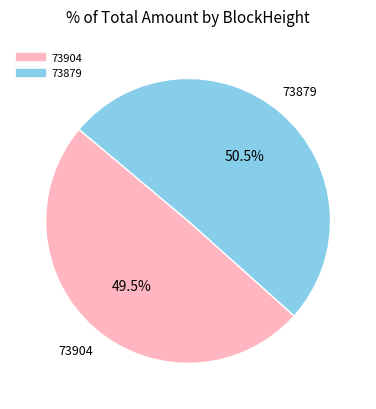

Which category has the biggest portion of the pie?

73879